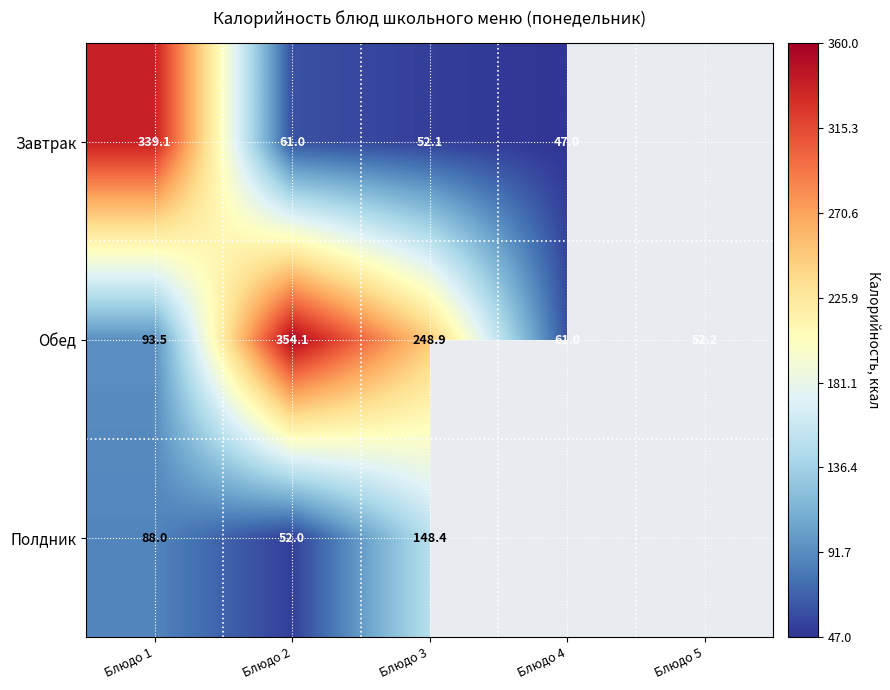

Which series changed the most between Блюдо 1 and Блюдо 2?

Завтрак